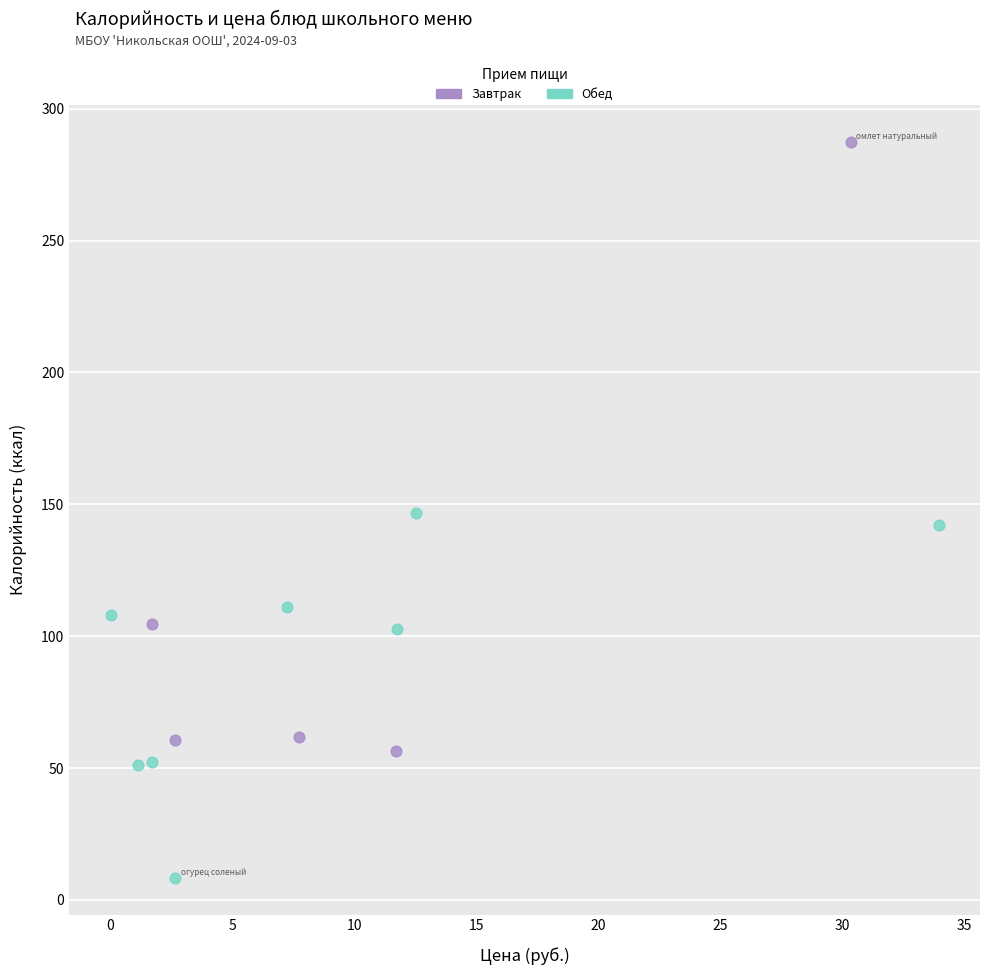

What are all the series names shown in the legend?

Завтрак, Обед